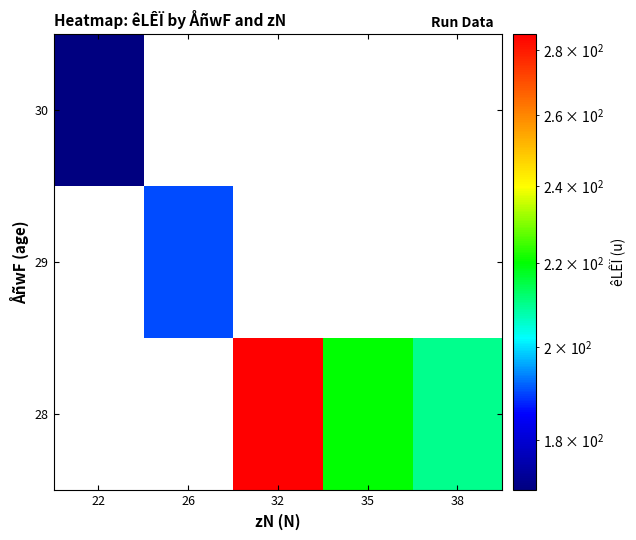

The value of 30 at 22 is 284.3. True or false?

False